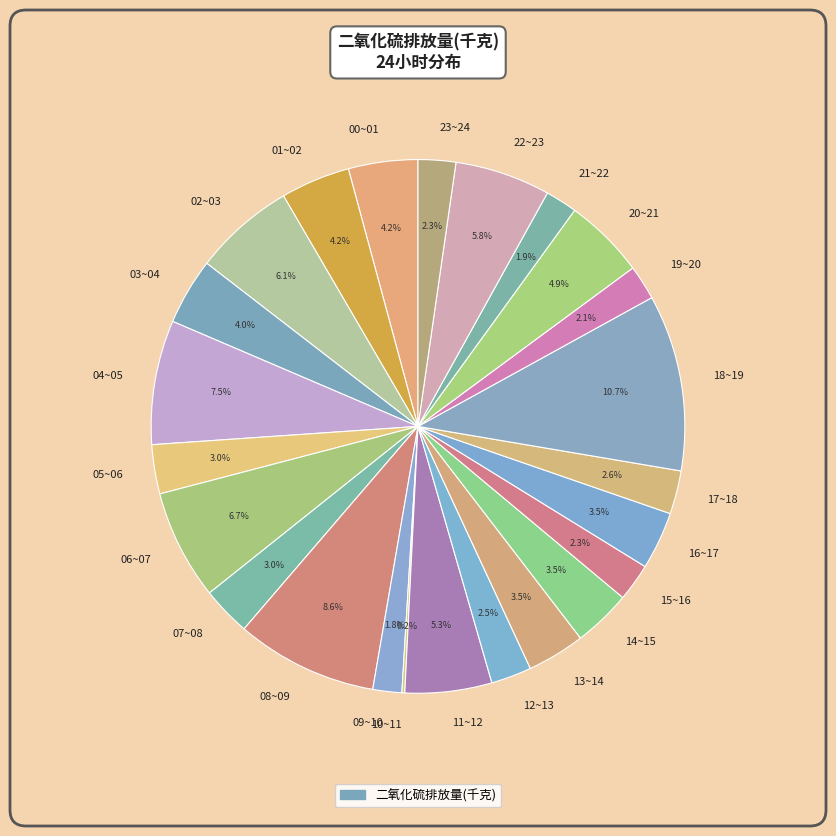

Is the sum of 09~10 and 02~03 greater than half?

No